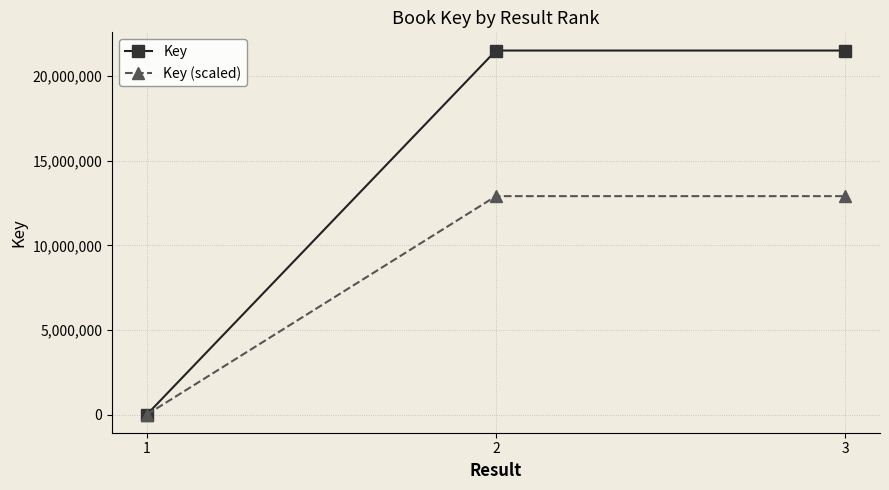

Rank the series by their maximum value, from lowest to highest.

Key (scaled), Key